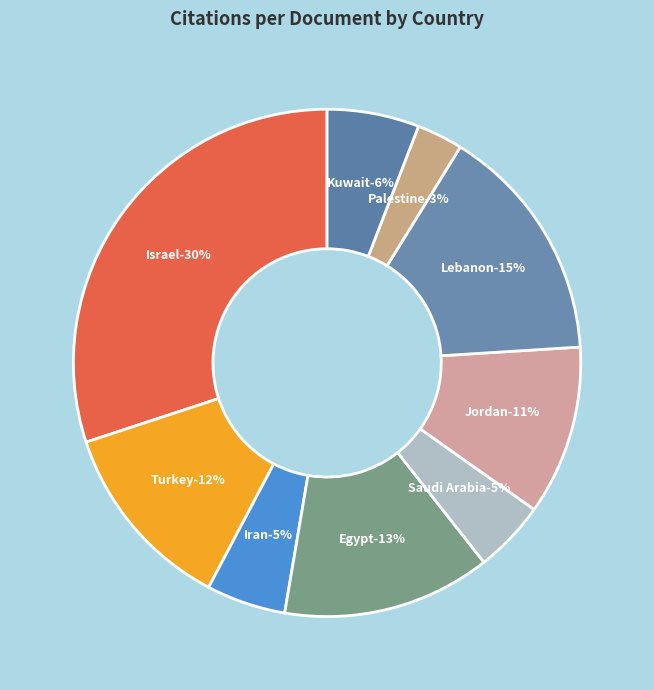

Which category has the biggest portion of the pie?

Israel